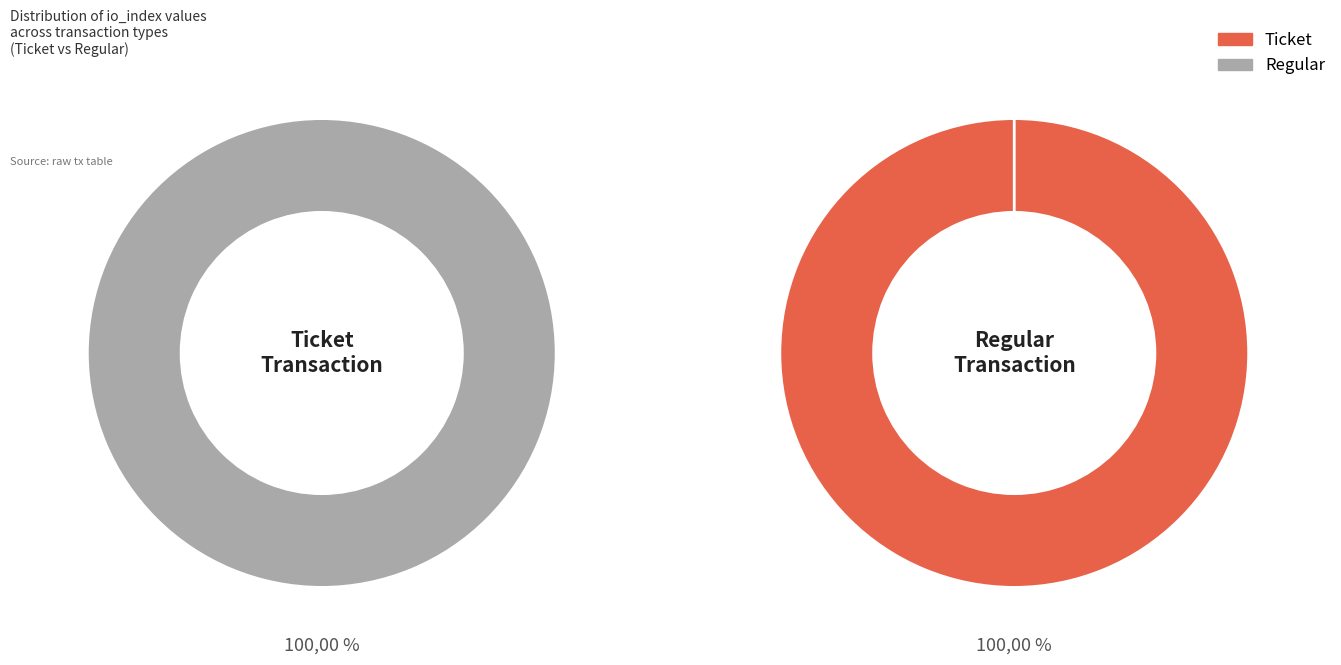

How many slices are in this pie chart?

2